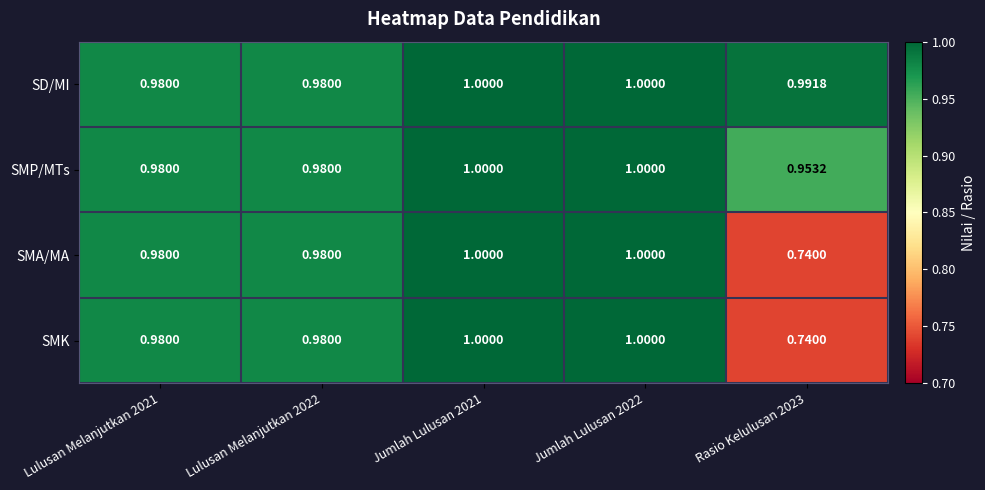

Which series has the largest total across all categories?

SD/MI